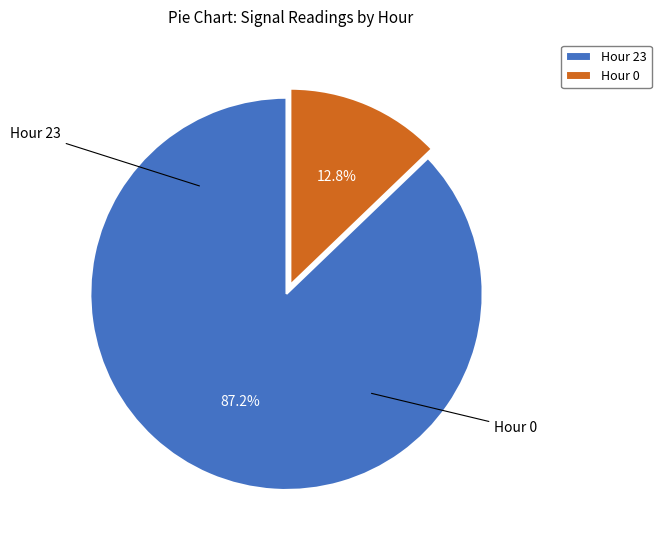

What percentage is NOT represented by Hour 23?

12.8%